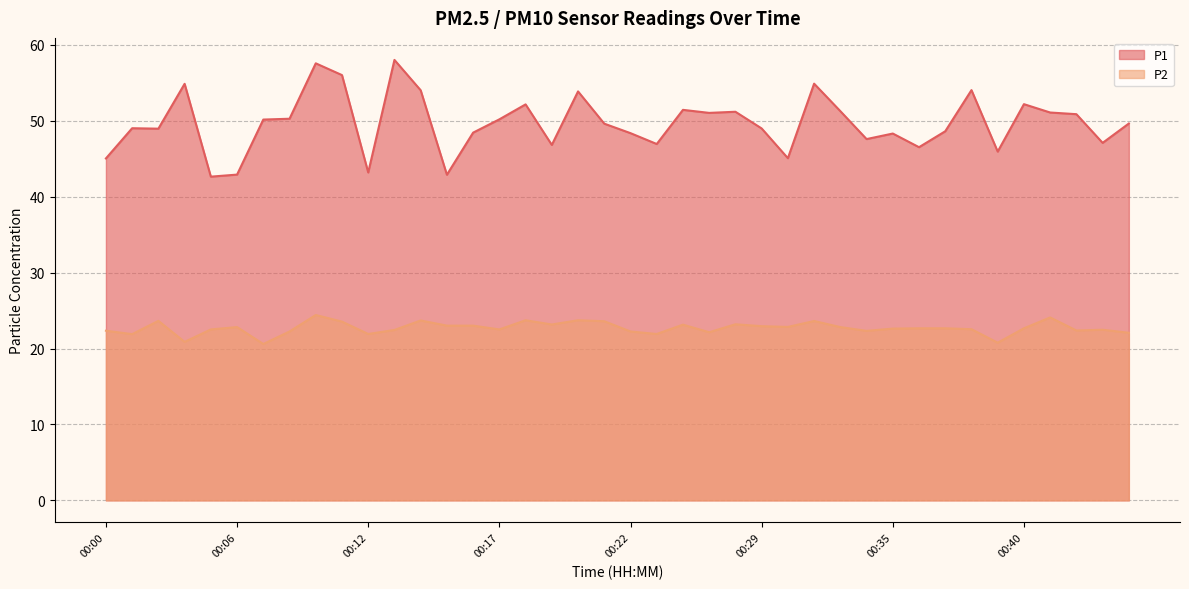

Rank the series by their maximum value, from highest to lowest.

P1, P2